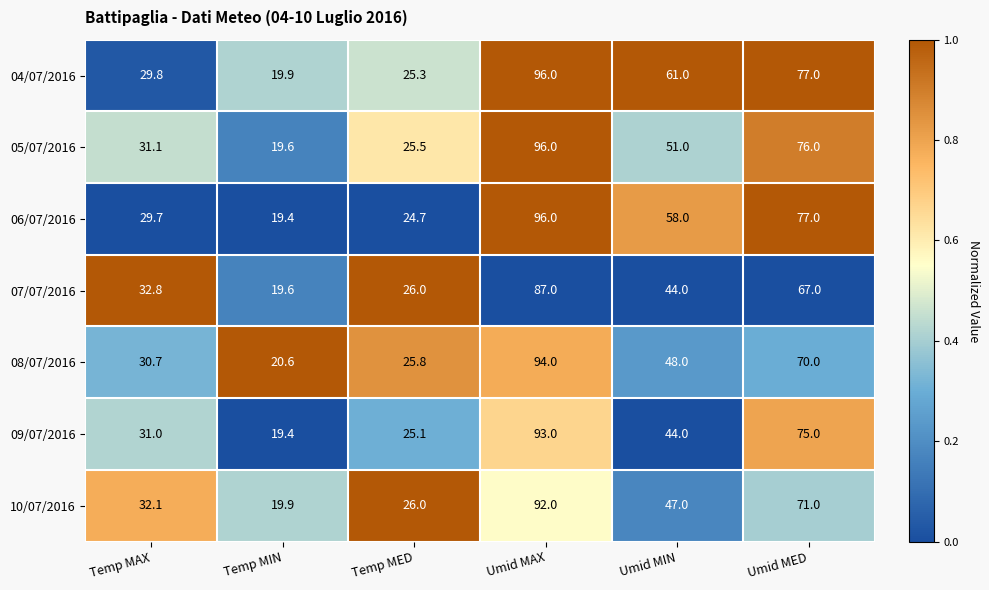

What is the greatest value displayed?

96.0